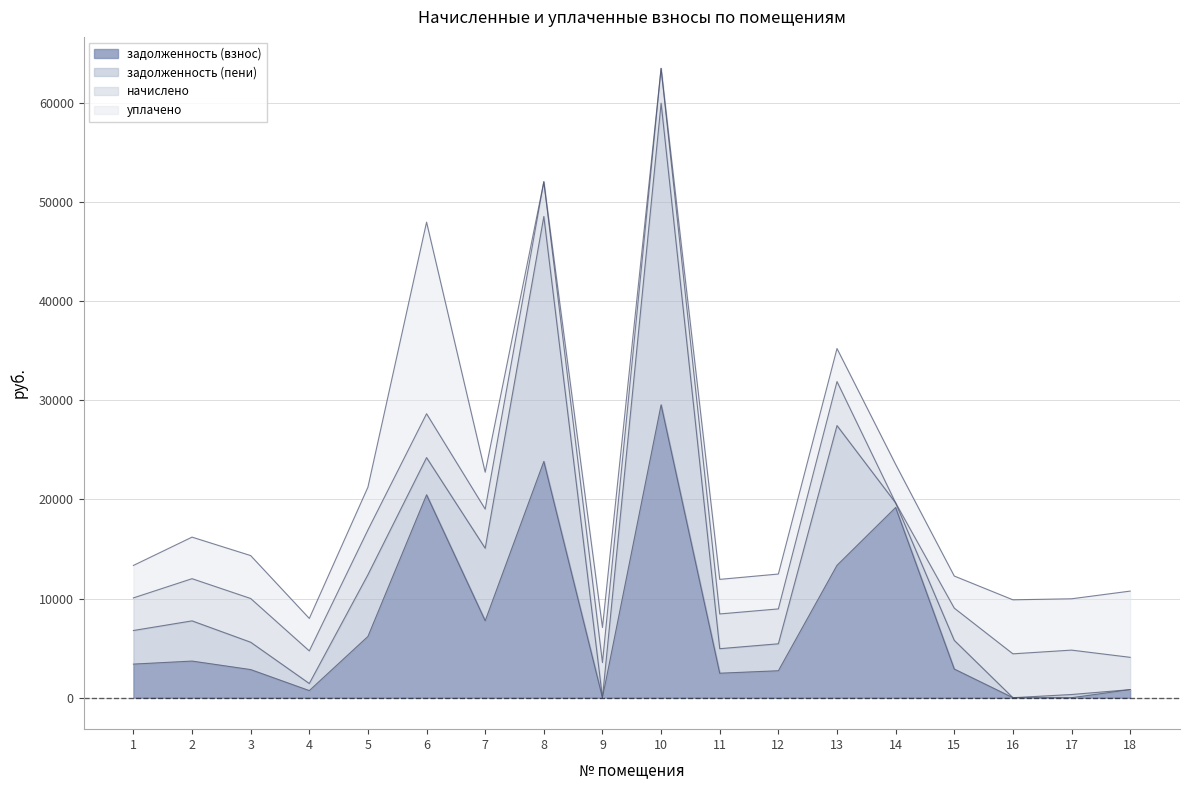

Which series ends up on top after the final intersection of задолженность (пени) and уплачено?

уплачено